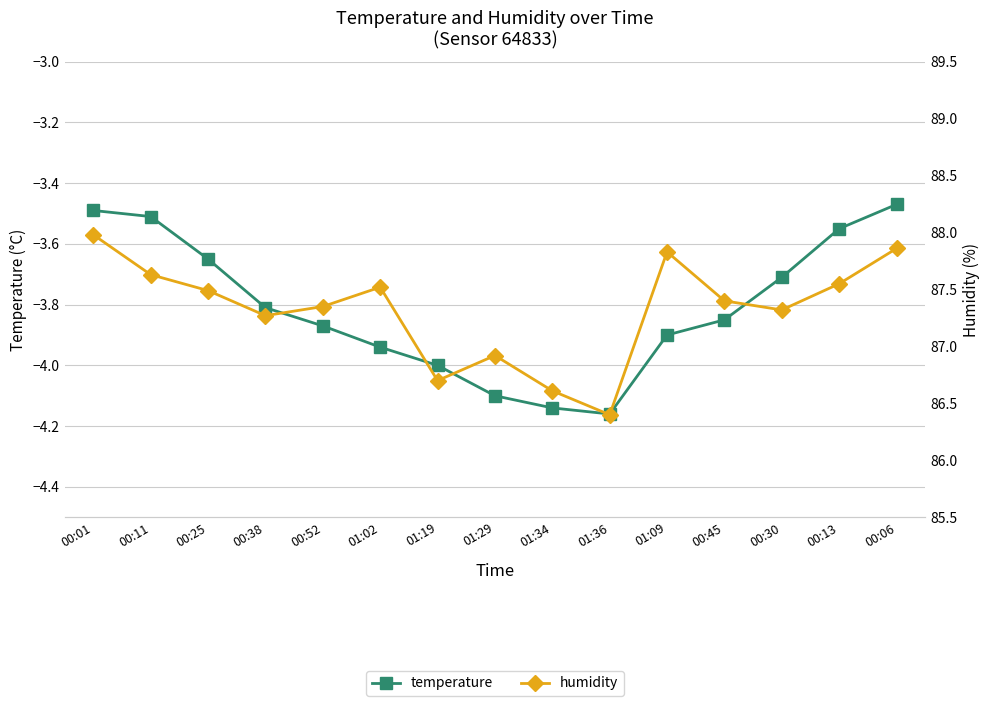

List the series in order of their overall mean, lowest first.

temperature, humidity